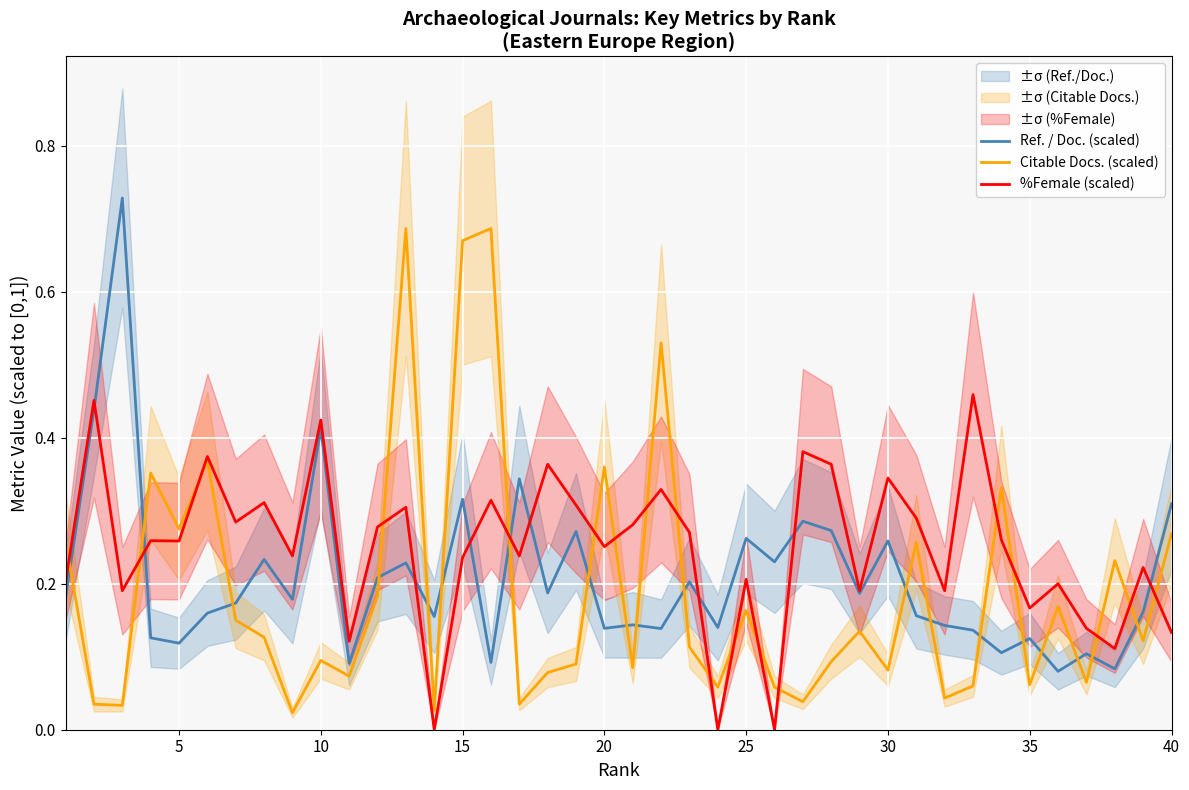

The Ref. / Doc. (scaled) series shows 0.2 at 20. True or false?

False